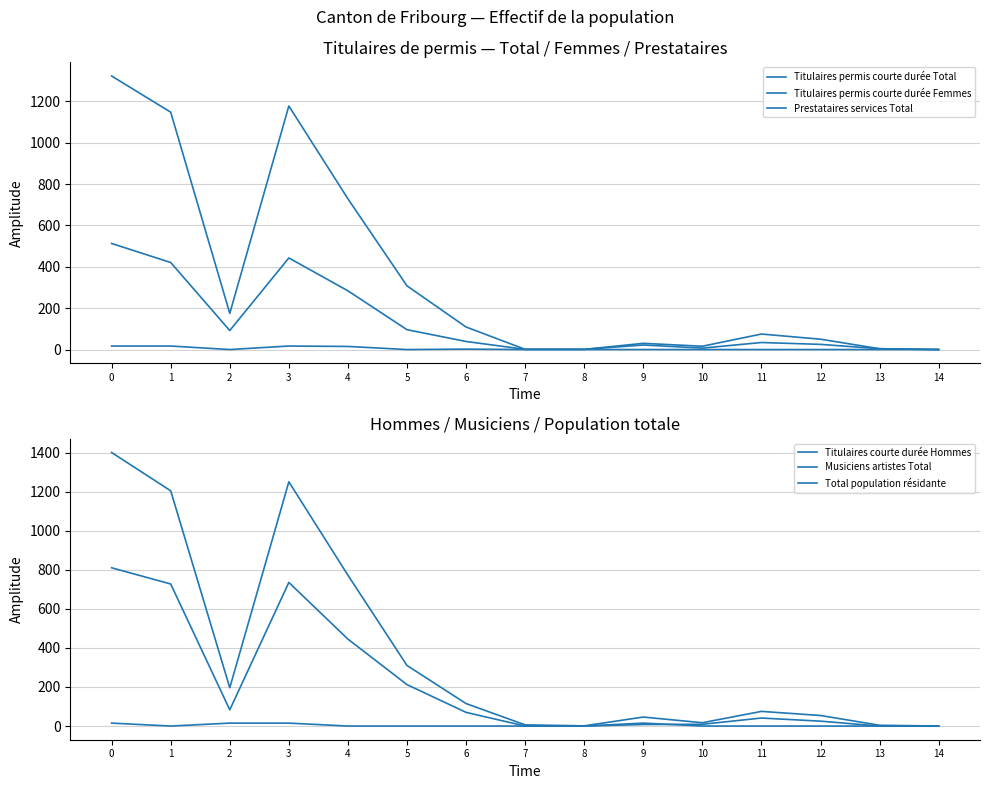

How many interior local valleys does the Titulaires permis courte durée Femmes series have?

2